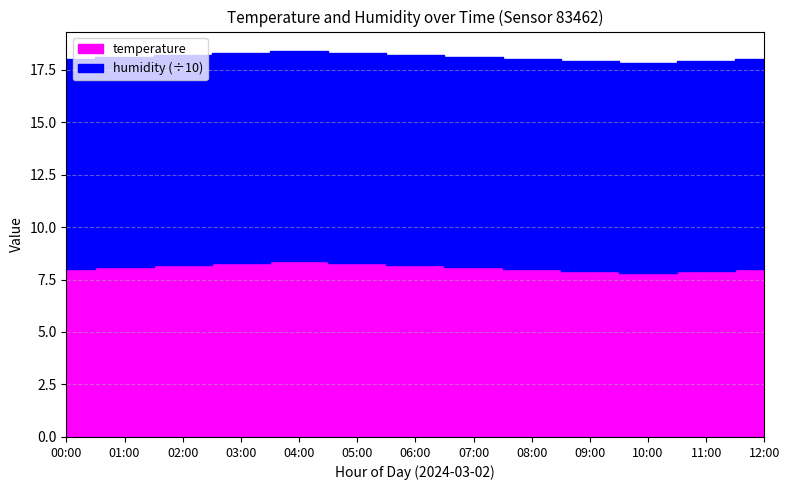

List the labels in order of value, smallest first.

10:00, 09:00, 11:00, 00:00, 08:00, 12:00, 01:00, 07:00, 02:00, 06:00, 03:00, 05:00, 04:00